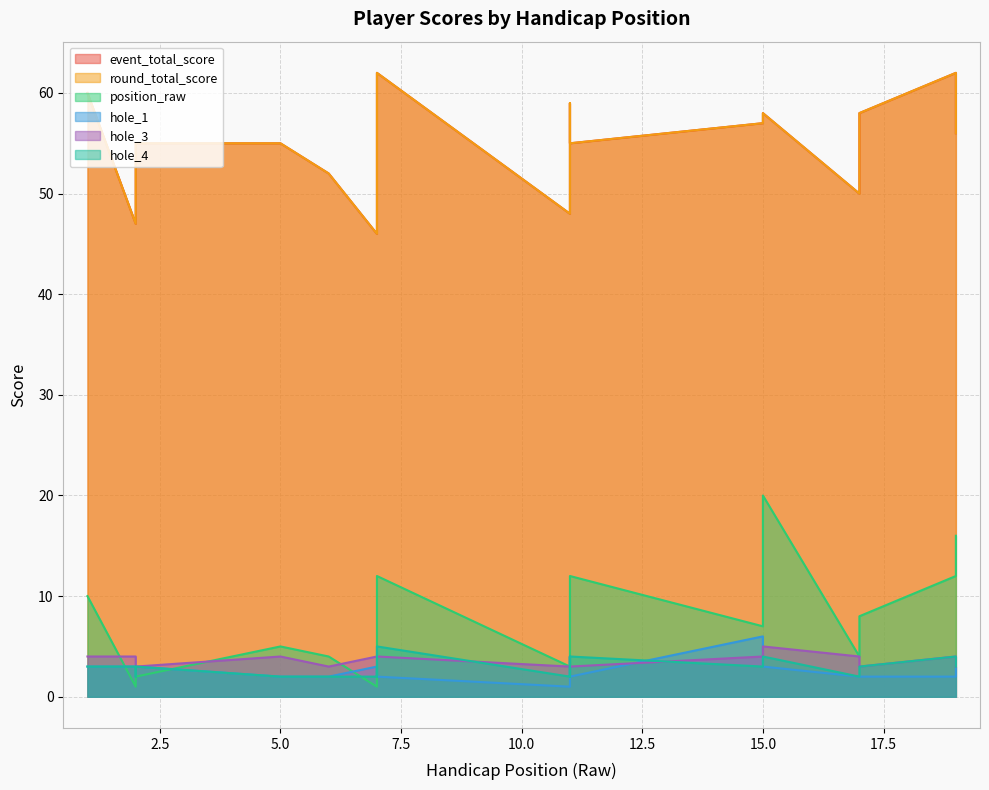

The value of hole_3 at 5 is 4. True or false?

True